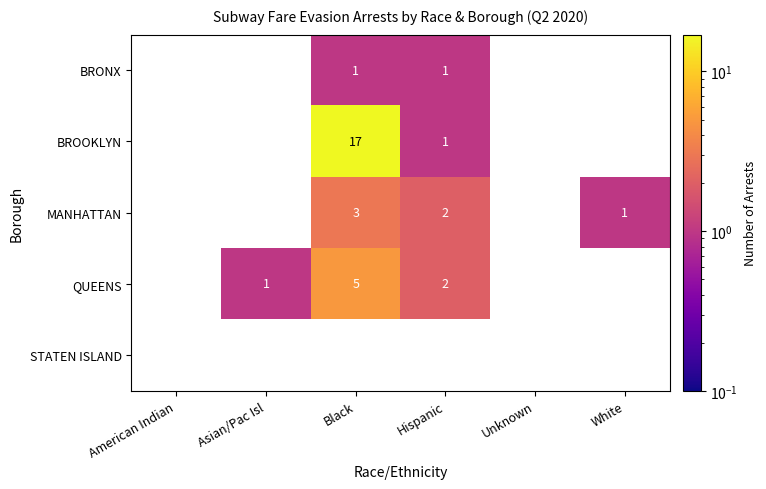

At which category does the chart reach its peak across all series?

Black